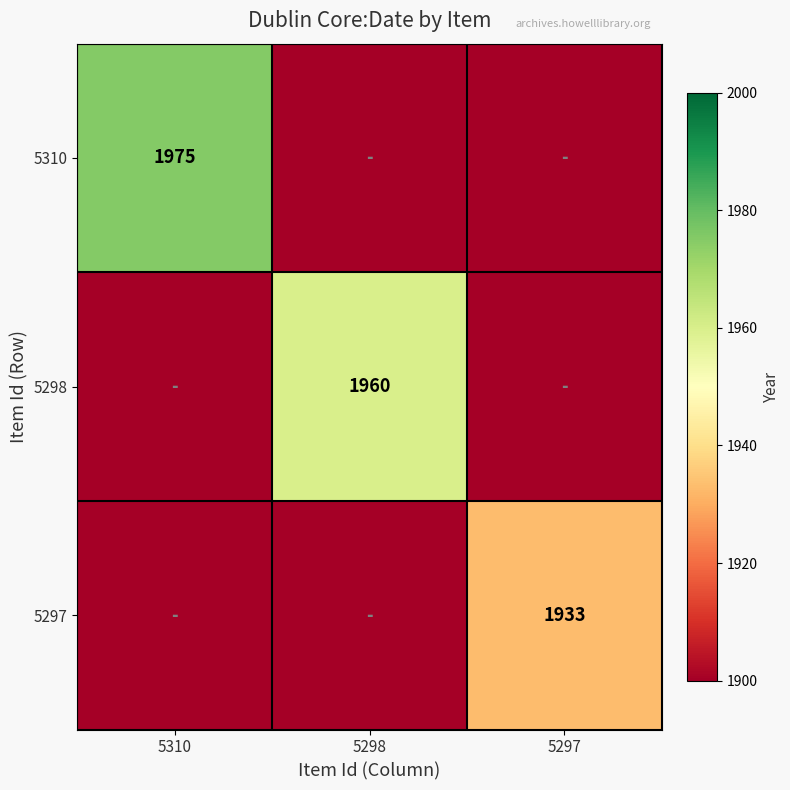

Which has a higher value, 5310 or 5298?

5310